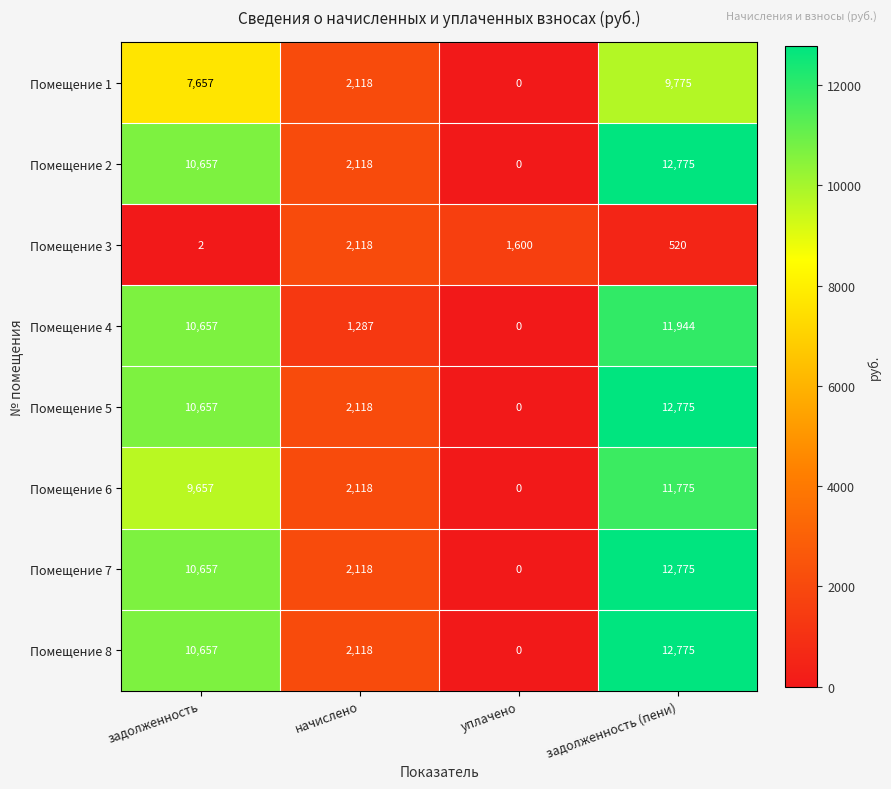

What is the difference between the maximum and minimum values in the Помещение 4 series?

11944